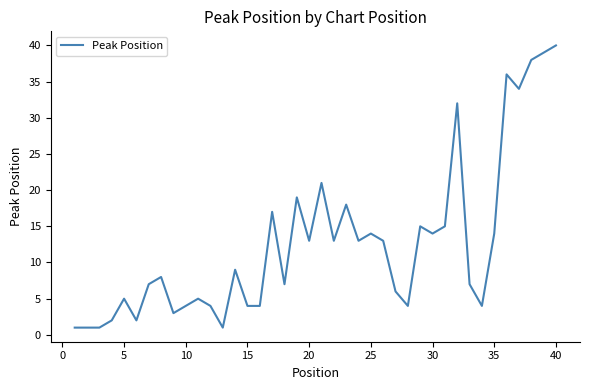

What is the difference between the maximum and minimum values?

39